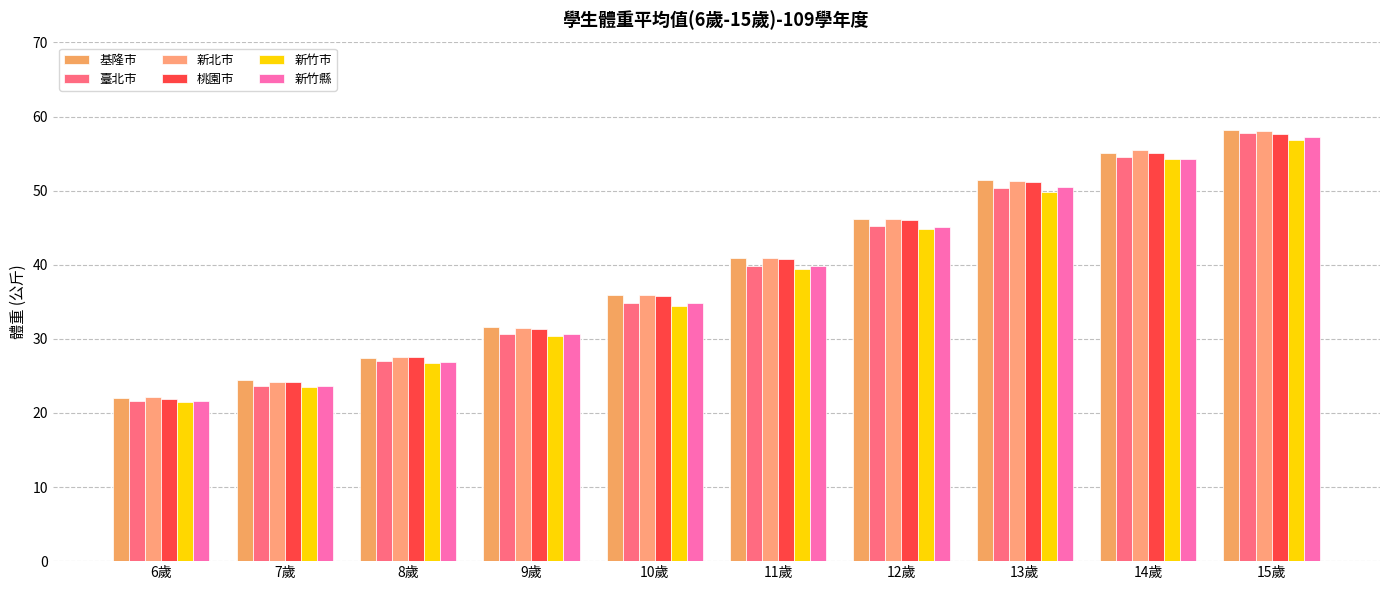

Where is 桃園市 nearest to the value 39?

11歲